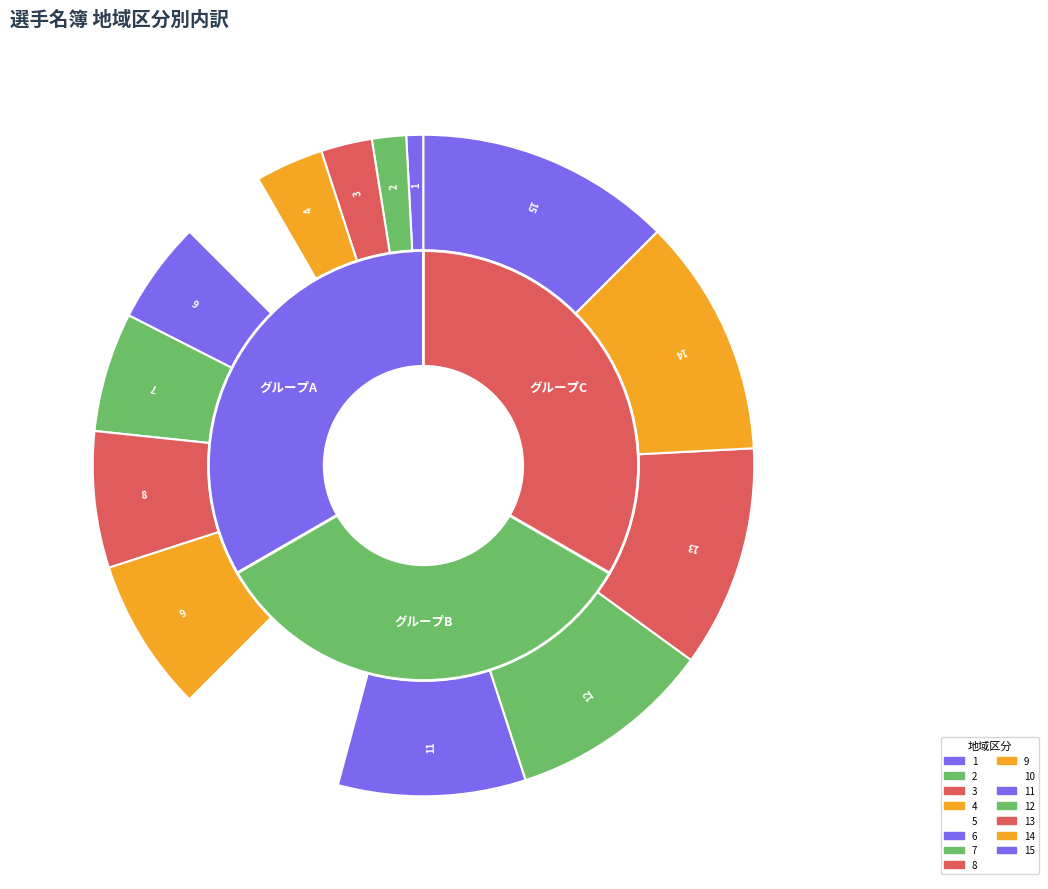

What is the change in value from 1 to 7?

+6